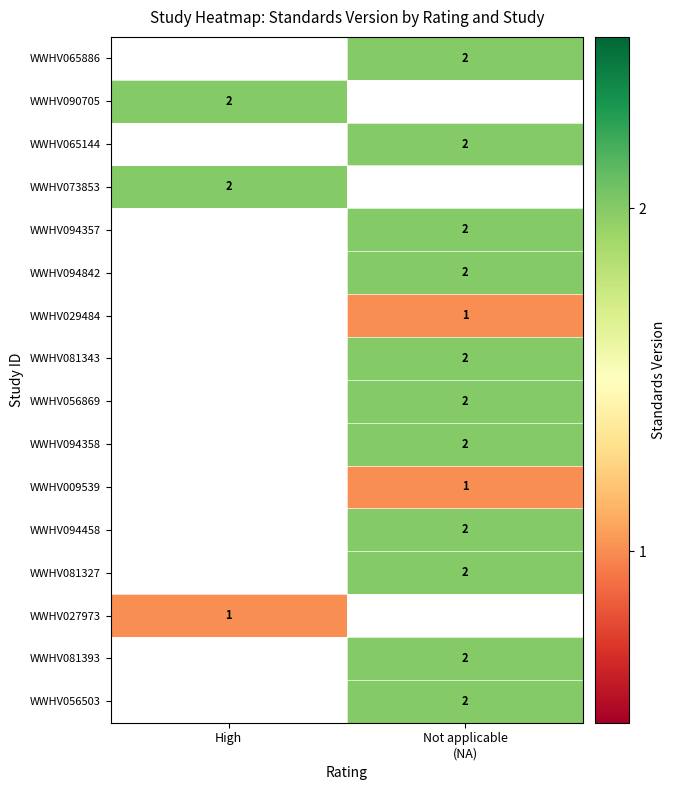

What is the minimum value shown in the chart?

1.0